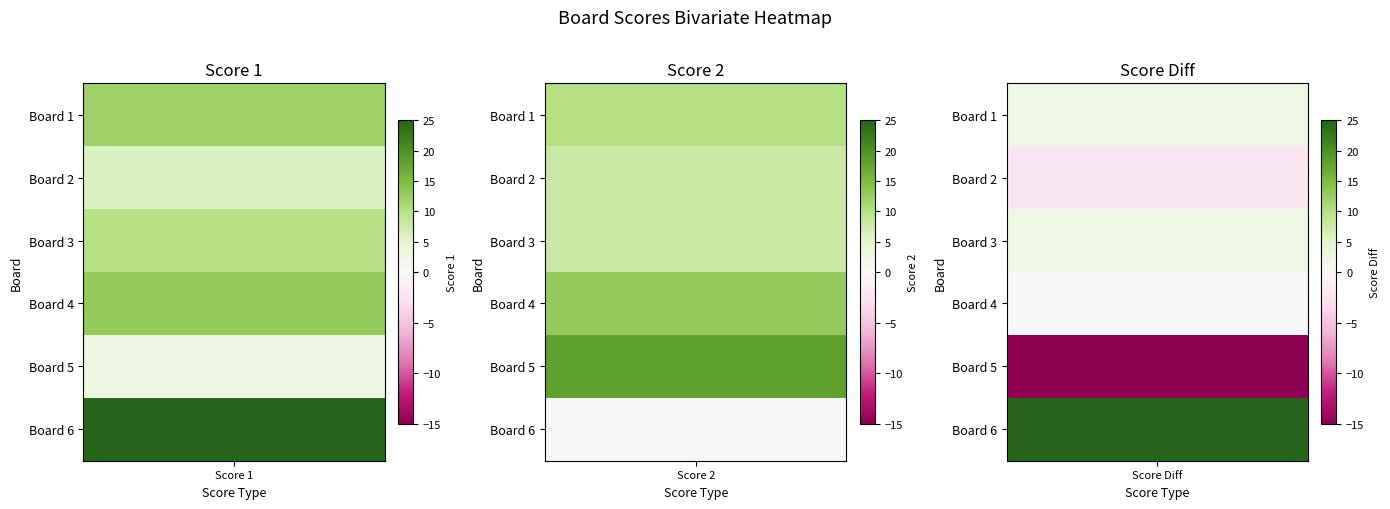

List the series in order of their overall mean, highest first.

Score 1, Score 2, Score Diff